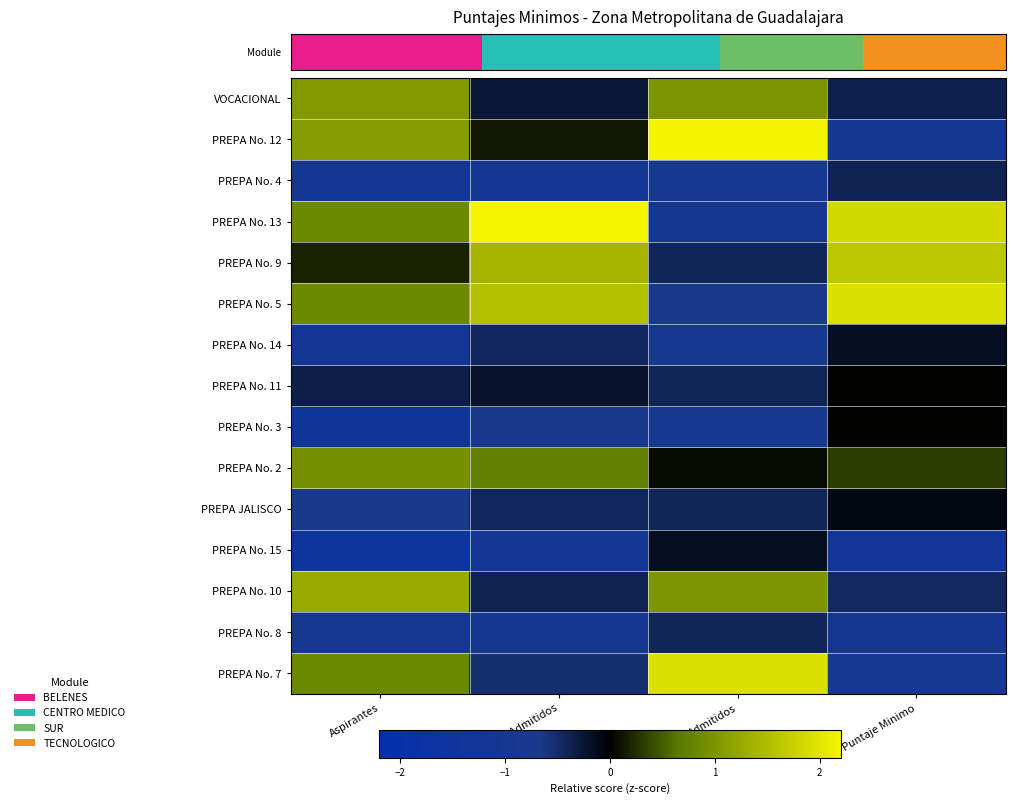

What is the difference between the highest and lowest values at Admitidos?

3.2